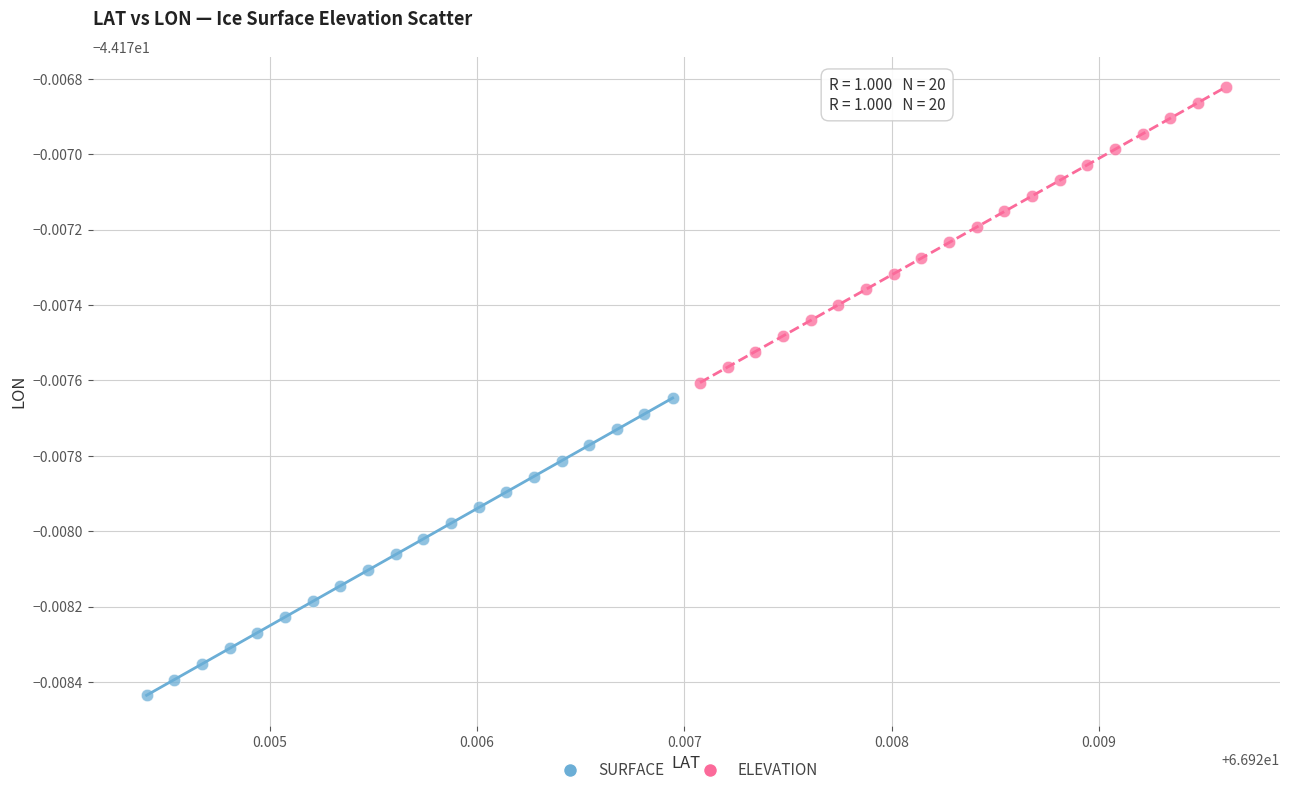

Which series contains the lowest Y value?

SURFACE